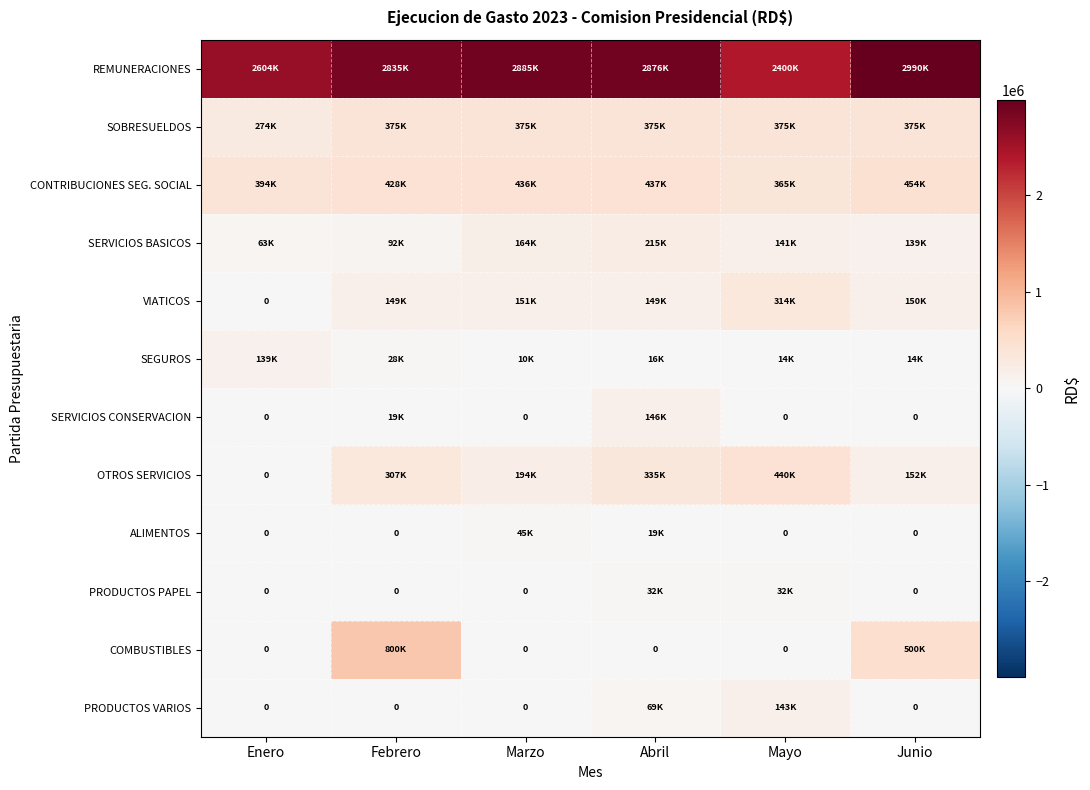

Which has a higher value, Mayo or Enero?

Enero